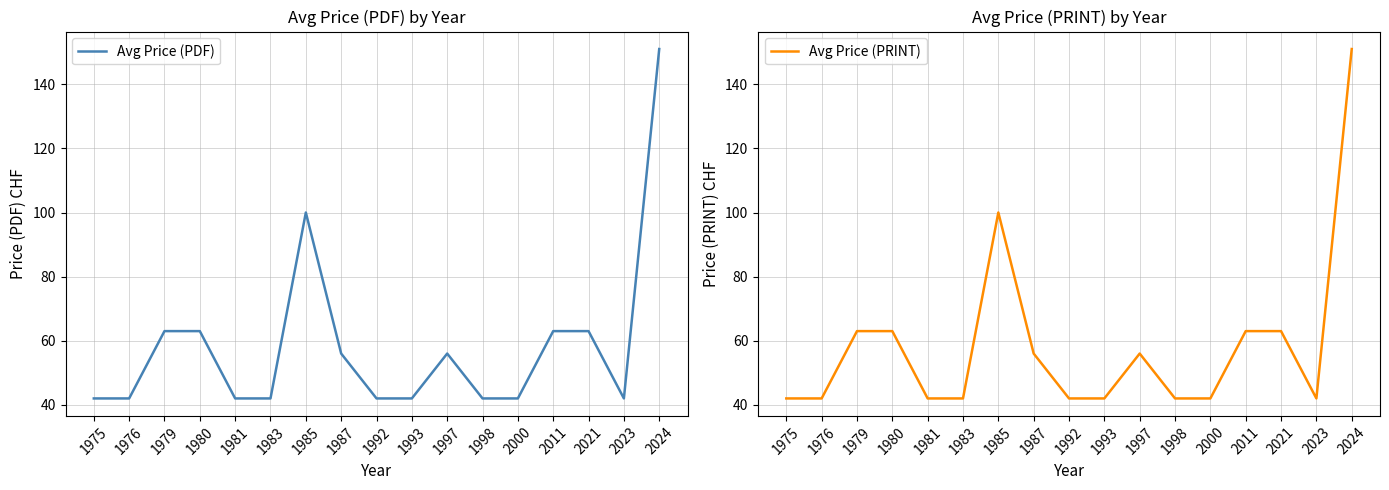

What are all the series names shown in the legend?

Avg Price (PDF), Avg Price (PRINT)